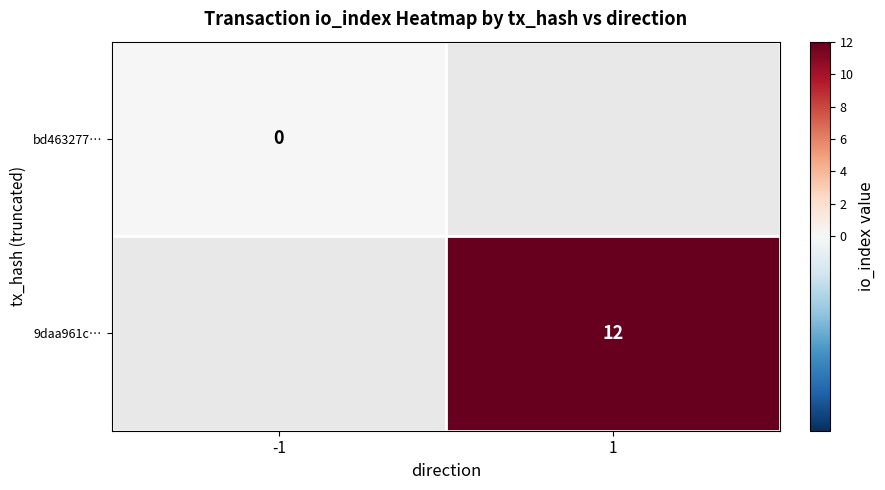

What is the maximum value shown in the chart?

12.0